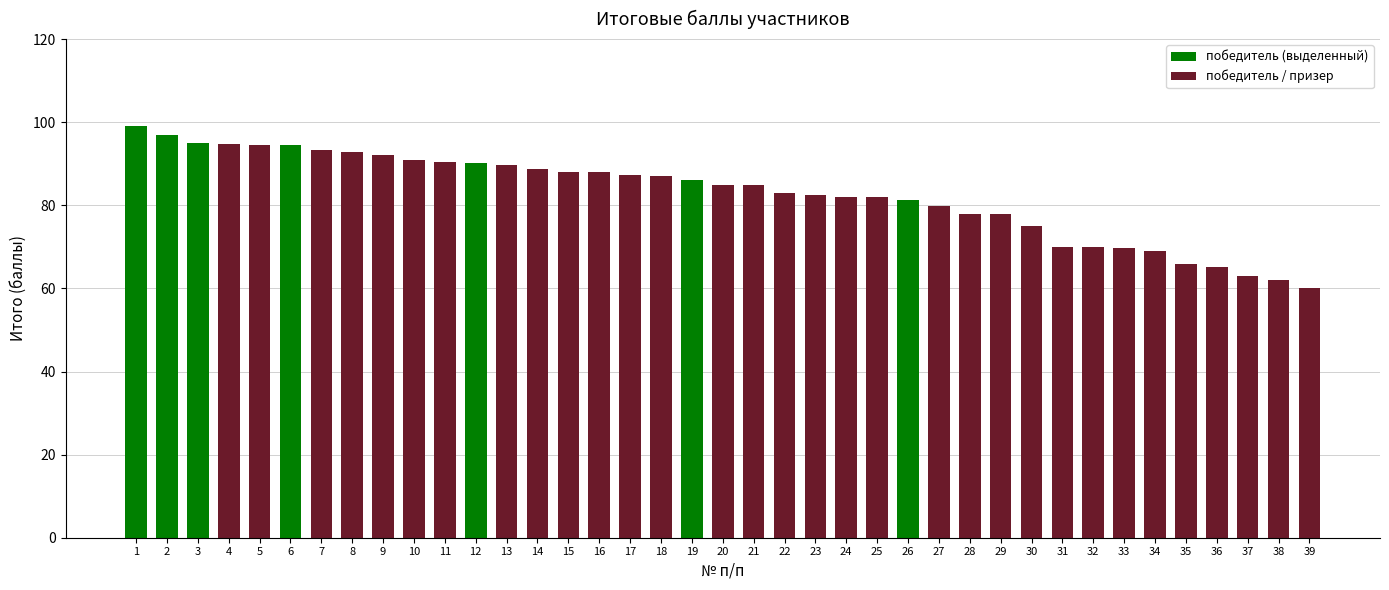

What is the value of the 17th bar from the left?

87.2